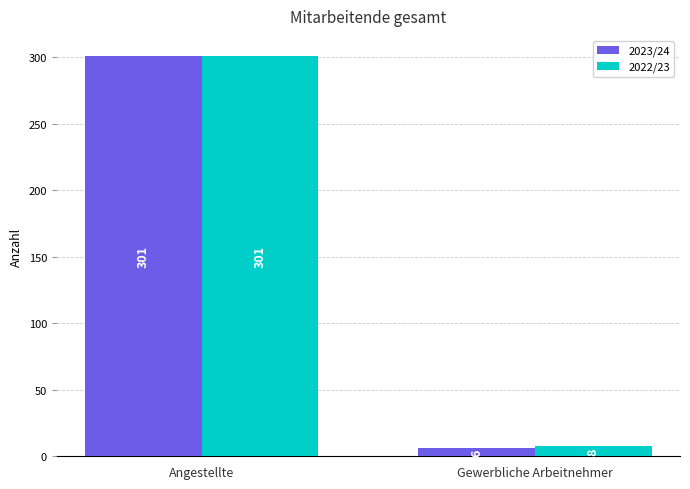

Rank the series by their average value, from highest to lowest.

2022/23, 2023/24